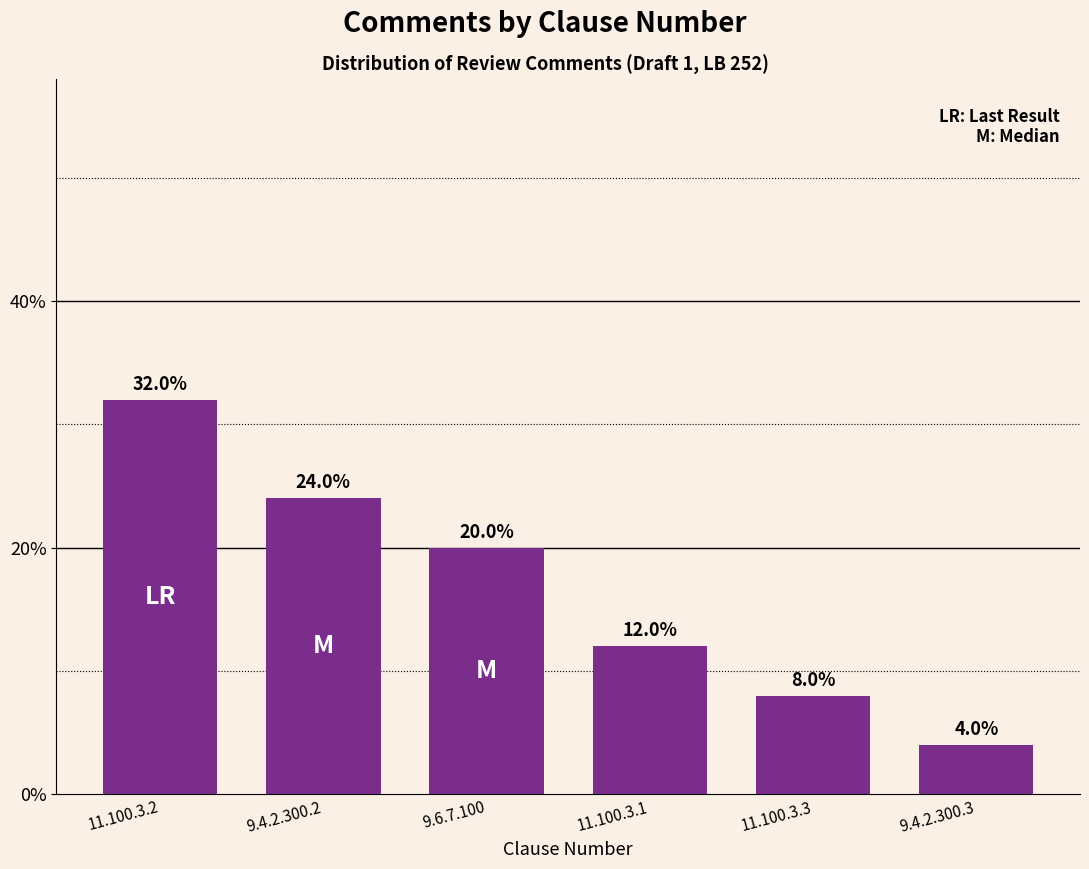

What is the sum of the values at 11.100.3.1 and 9.4.2.300.2?

0.4